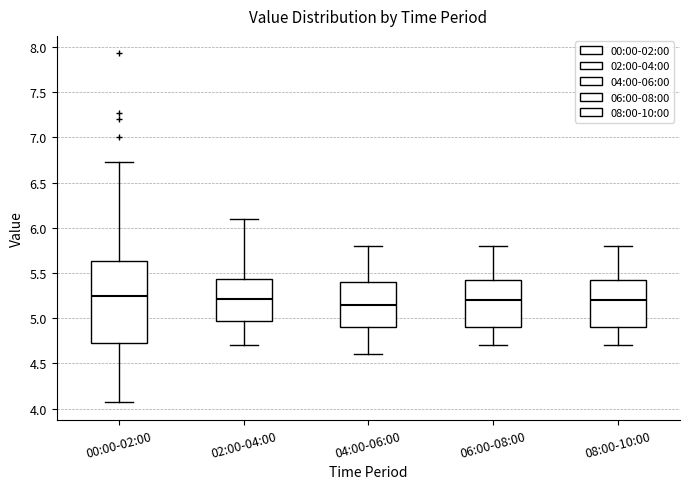

Which box is the tallest, from its lower edge to its upper edge?

00:00-02:00